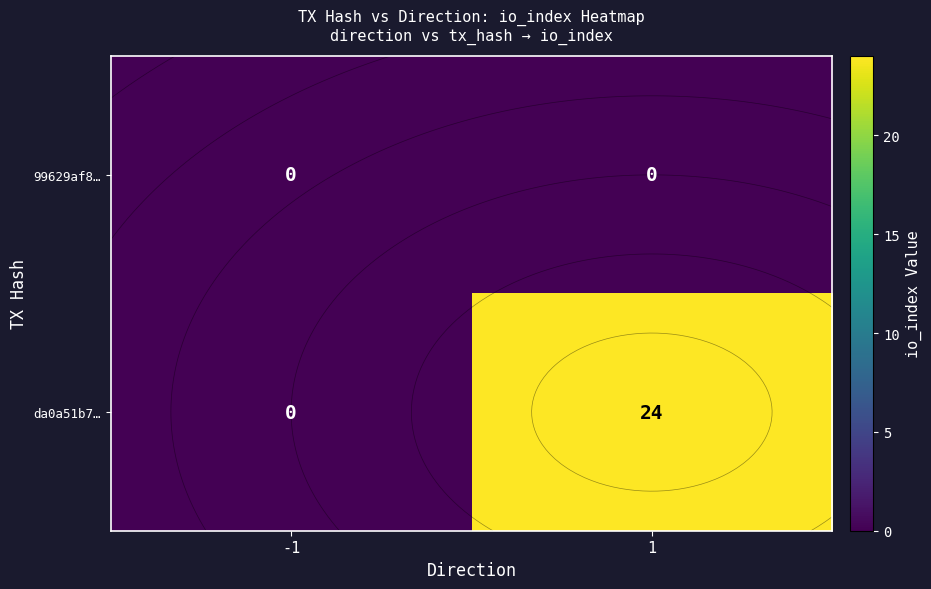

At which label is 99629af8… closest to 0?

-1